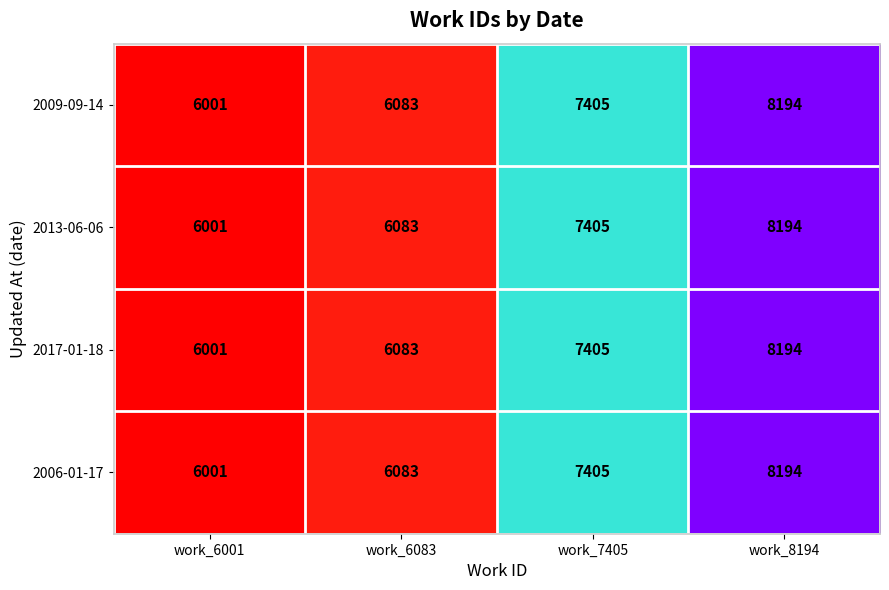

Reading right to left, extract all data points from this chart.

2009-09-14: 8194	7405	6083	6001
2013-06-06: 8194	7405	6083	6001
2017-01-18: 8194	7405	6083	6001
2006-01-17: 8194	7405	6083	6001